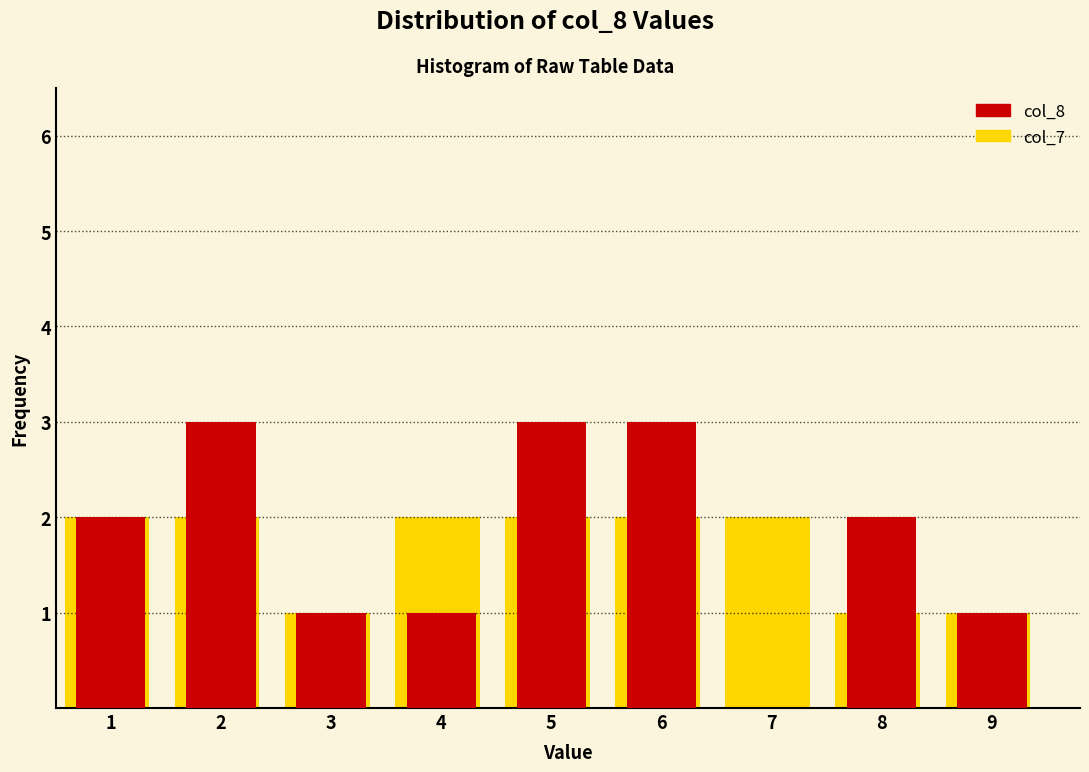

What is the sum of all col_8 values?

16